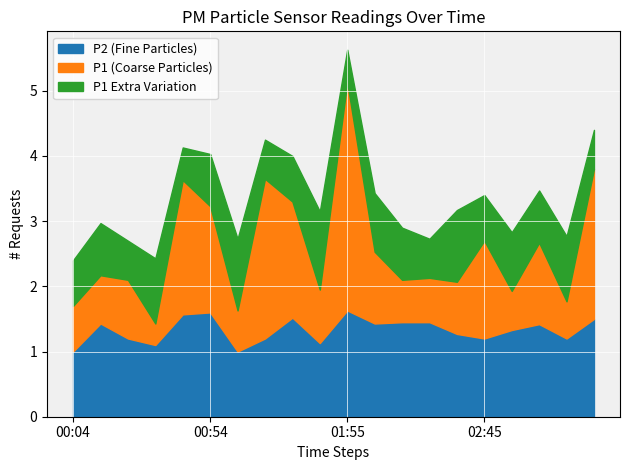

What is the sum of all P1 values?

51.6